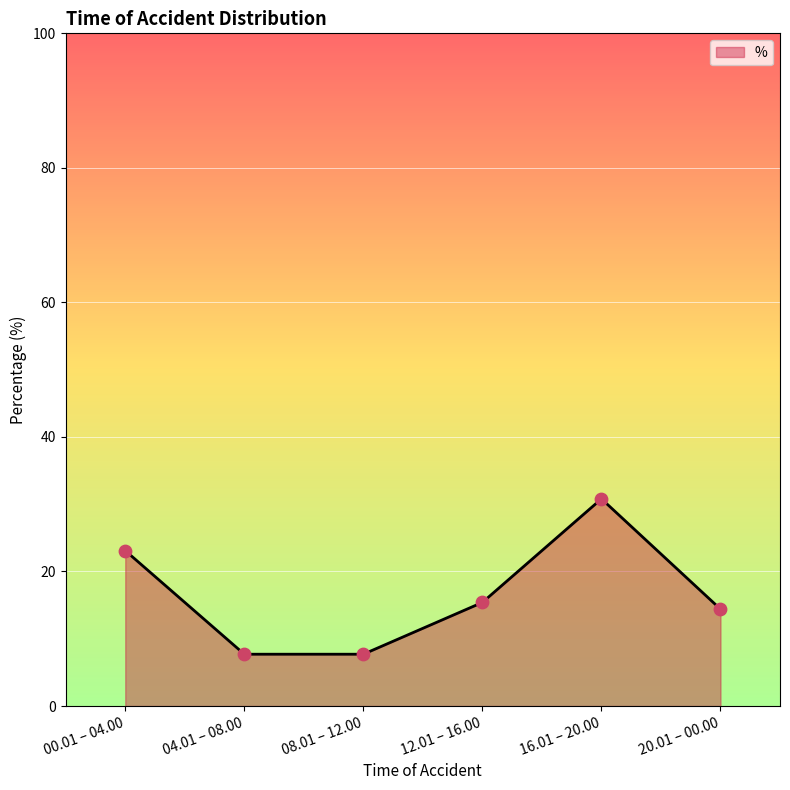

Which has a higher value, 00.01 – 04.00 or 20.01 – 00.00?

00.01 – 04.00